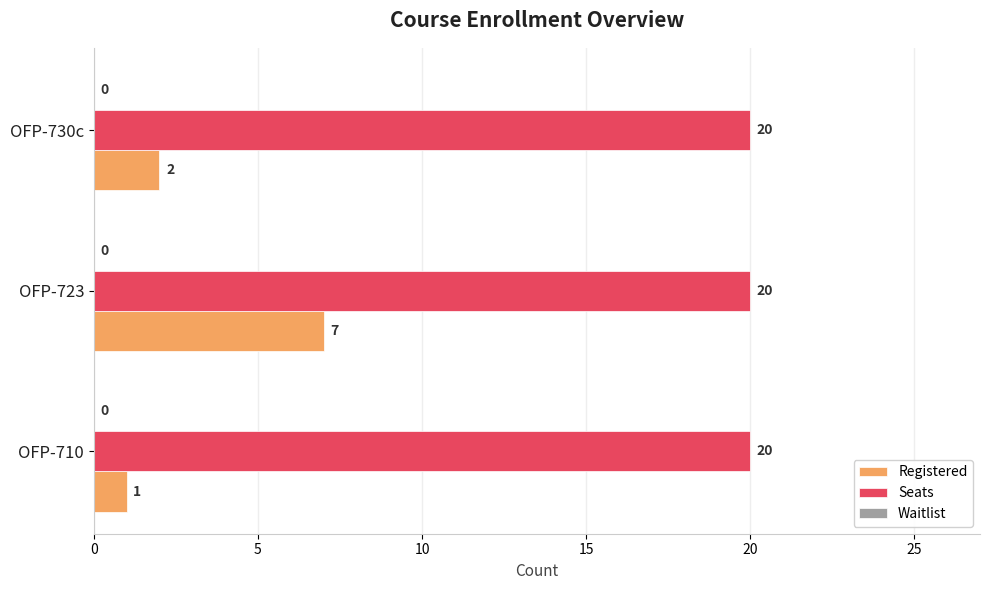

Which category has the lowest value in the Registered series?

OFP-710